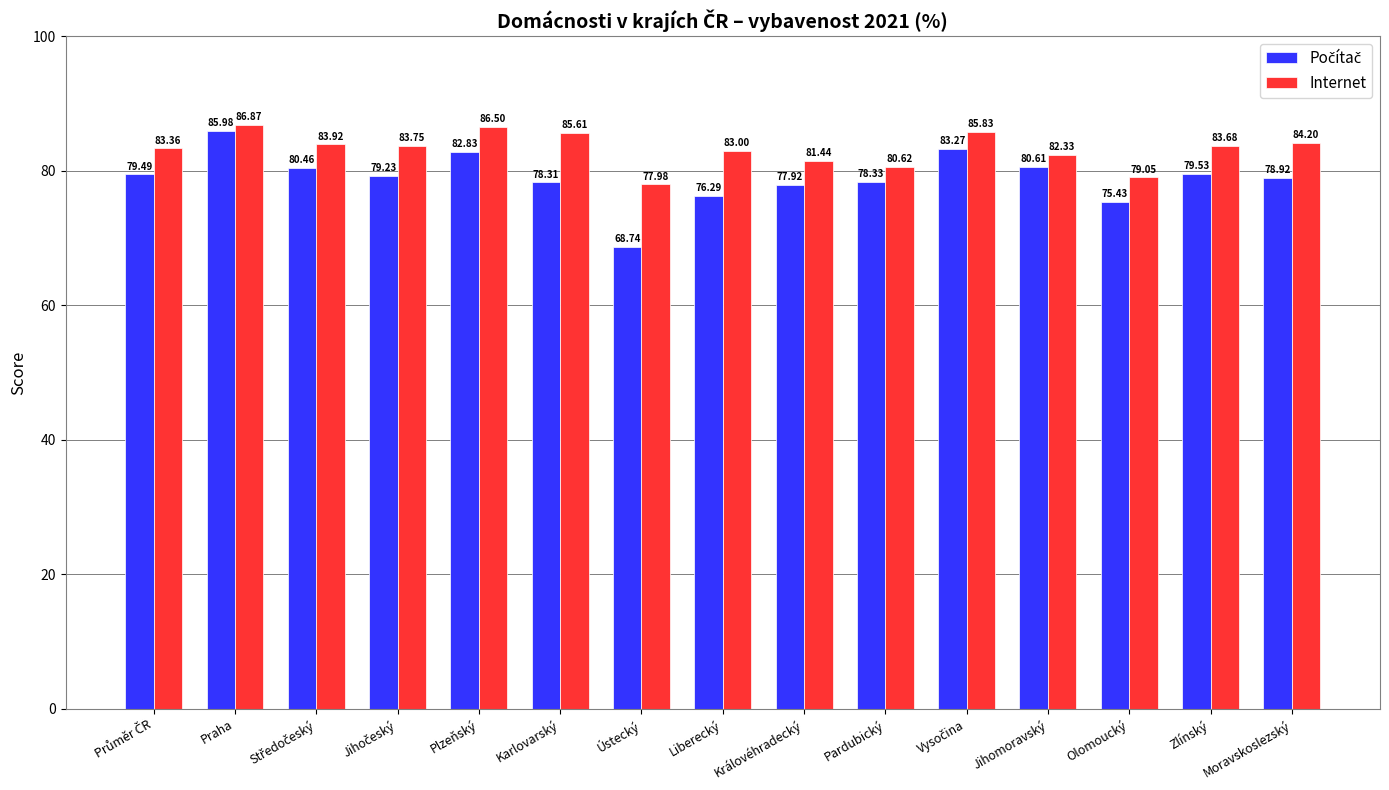

What is the spread (max minus min) of values at Olomoucký?

3.6